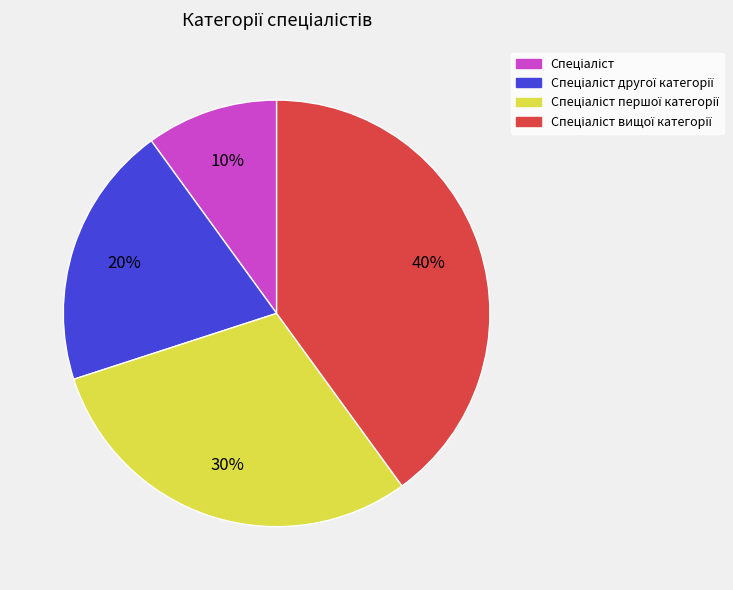

To the nearest percent, what is the average slice percentage?

25%